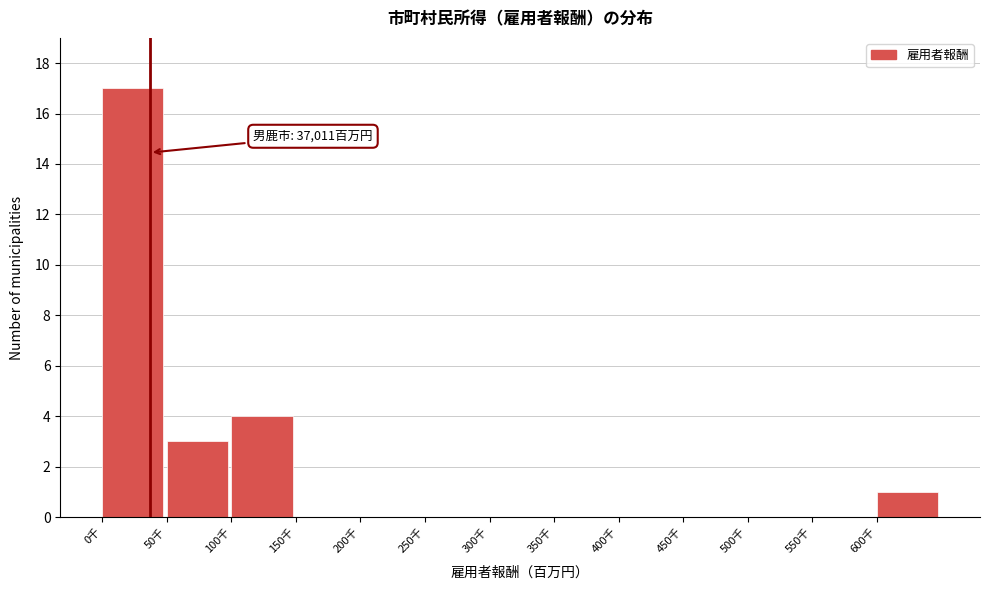

Reading left to right, extract all data points from this chart.

0千=17	50千=3	100千=4	150千=0	200千=0	250千=0	300千=0	350千=0	400千=0	450千=0	500千=0	550千=0	600千=1